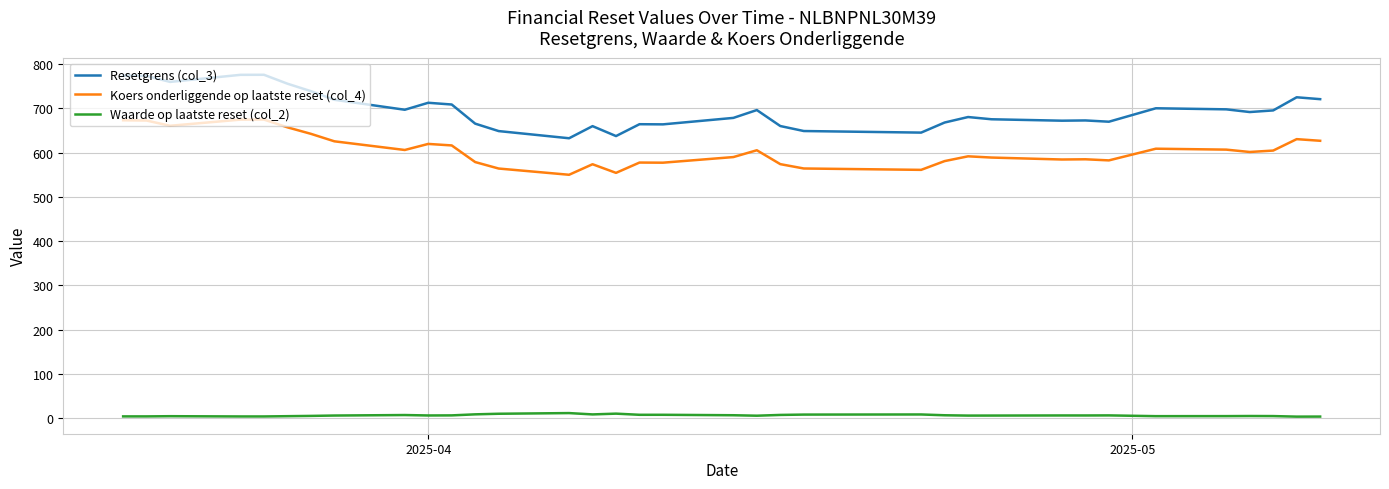

Rank the series by their maximum value, from highest to lowest.

Resetgrens (col_3), Koers onderliggende op laatste reset (col_4), Waarde op laatste reset (col_2)